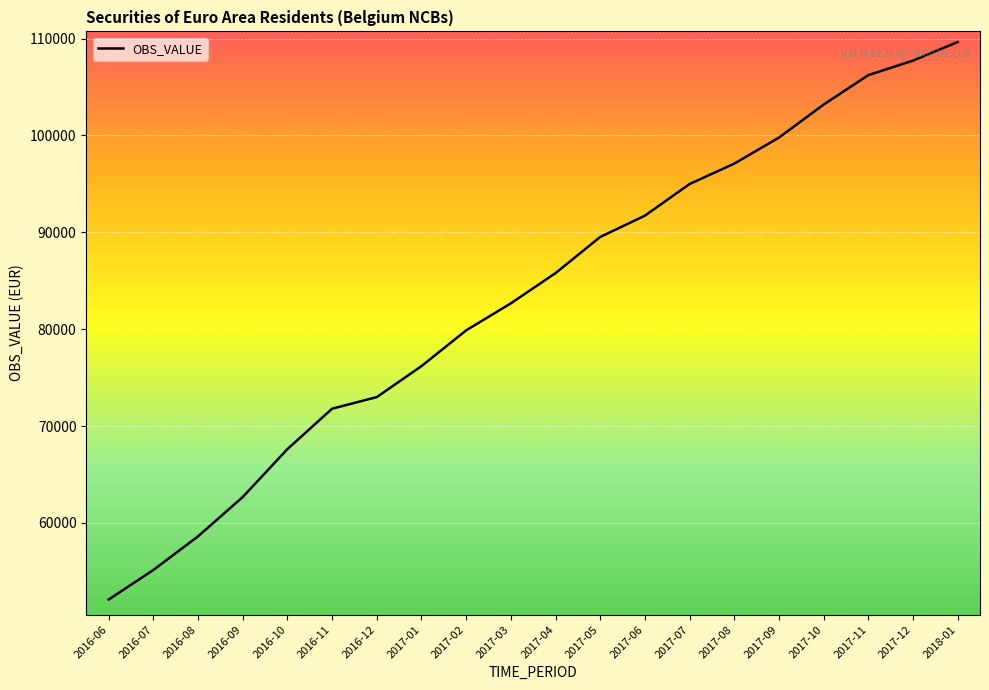

How many series are shown in this chart?

1